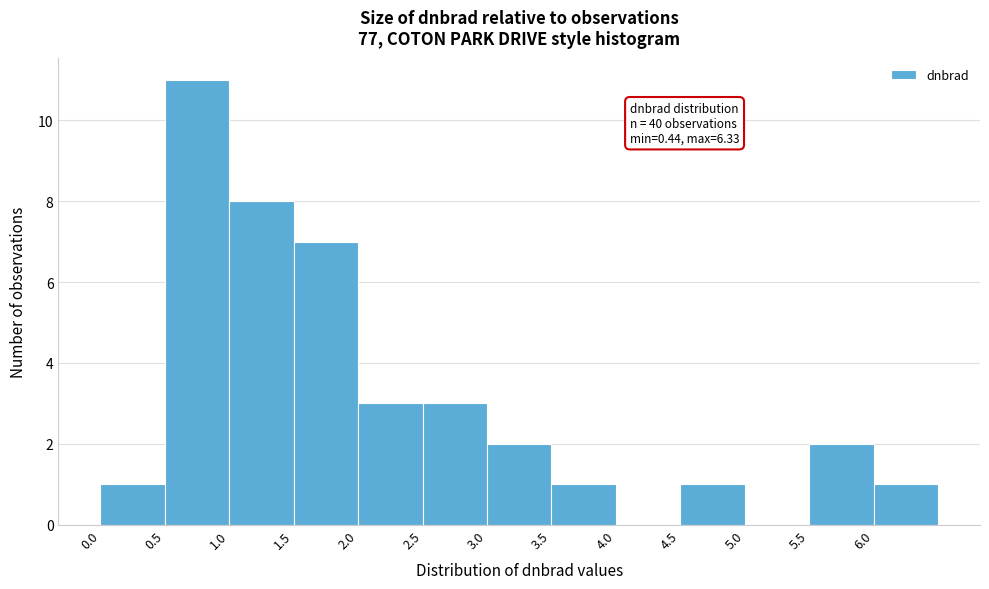

Over which range of the x-axis is the bar tallest?

0.5 to 1.0